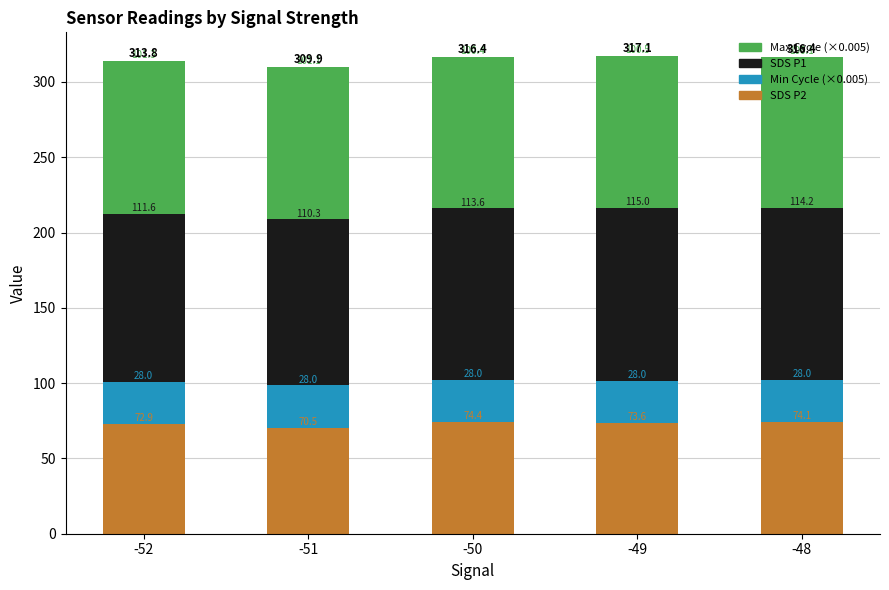

Is it true that SDS P2 equals 74.1 at -48?

True